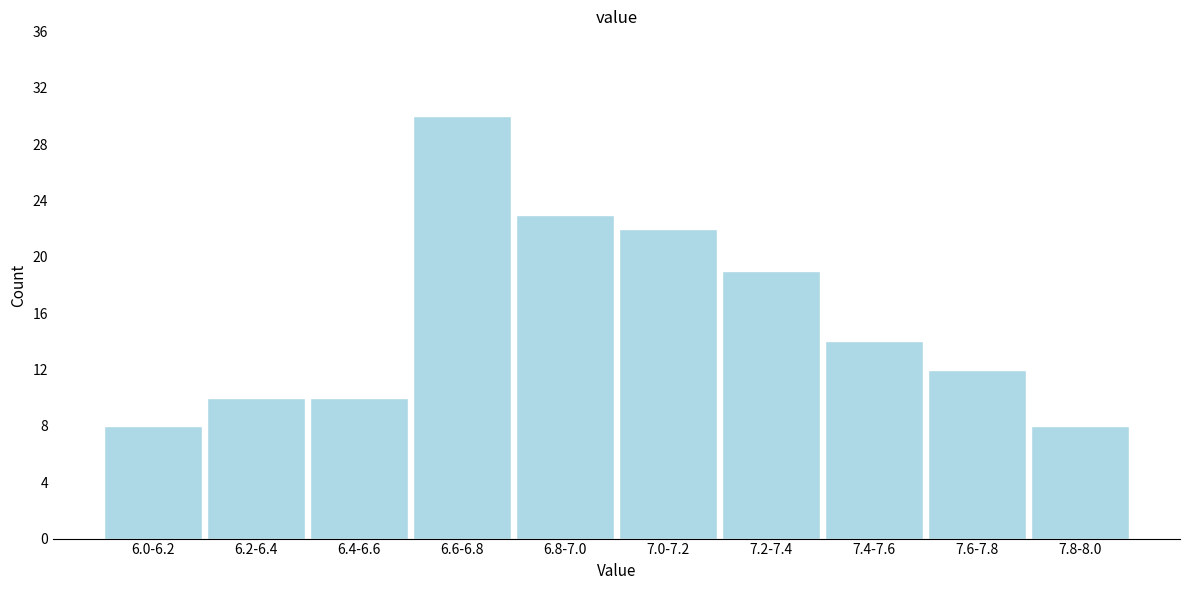

Reading right to left, list all the values displayed in this chart.

8	12	14	19	22	23	30	10	10	8